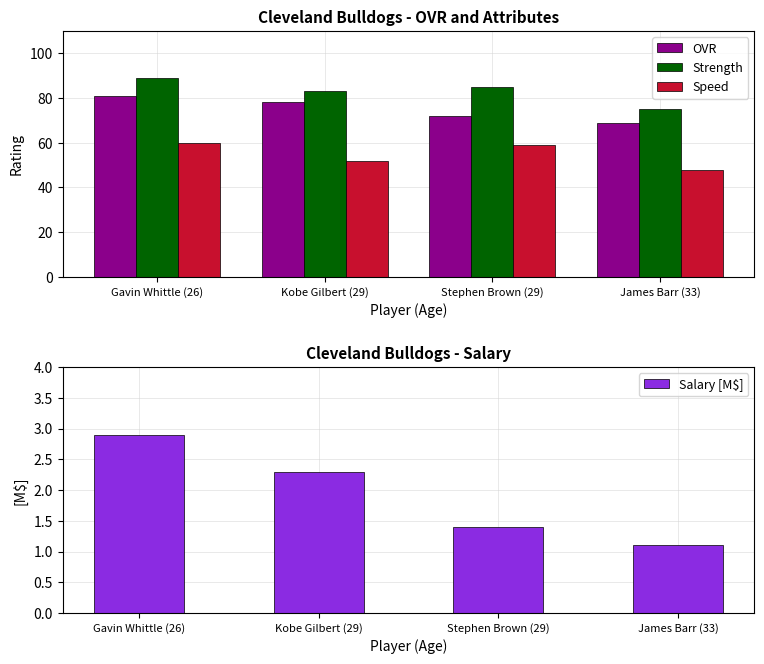

Reading right to left, list all the values displayed in this chart.

OVR: James Barr (33)=69.0	Stephen Brown (29)=72.0	Kobe Gilbert (29)=78.0	Gavin Whittle (26)=81.0
Strength: James Barr (33)=75.0	Stephen Brown (29)=85.0	Kobe Gilbert (29)=83.0	Gavin Whittle (26)=89.0
Speed: James Barr (33)=48.0	Stephen Brown (29)=59.0	Kobe Gilbert (29)=52.0	Gavin Whittle (26)=60.0
Salary [M$]: James Barr (33)=1.1	Stephen Brown (29)=1.4	Kobe Gilbert (29)=2.3	Gavin Whittle (26)=2.9